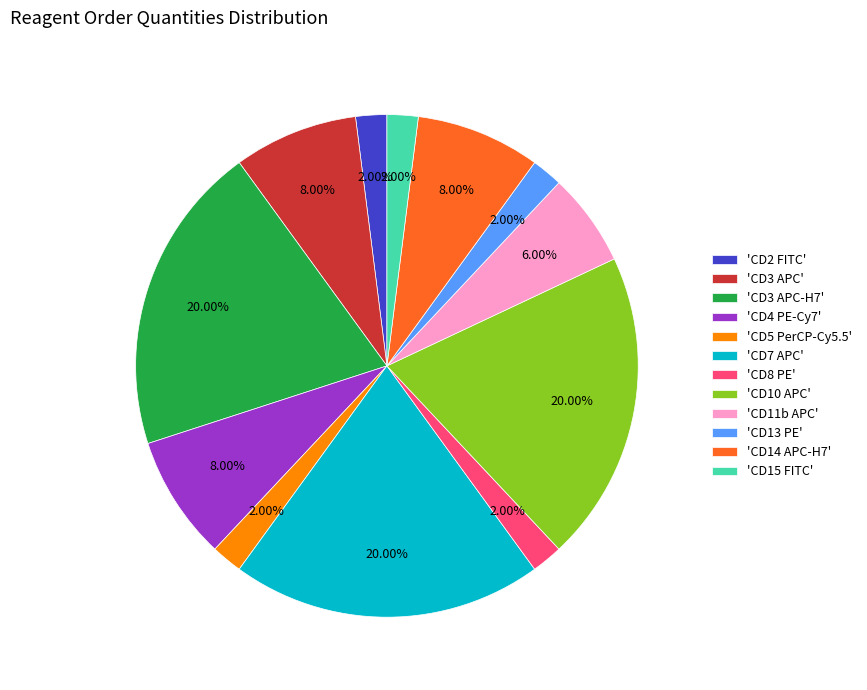

Is there any slice that represents more than half of the pie?

No